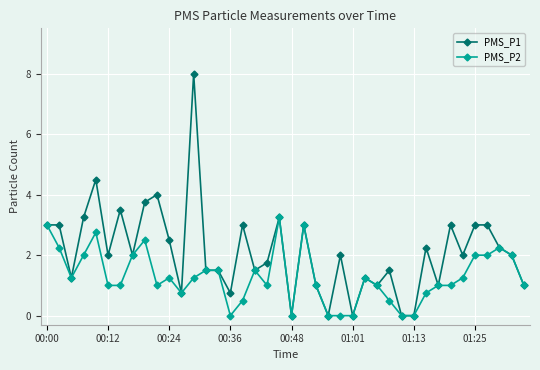

Which series has the largest total across all categories?

PMS_P1